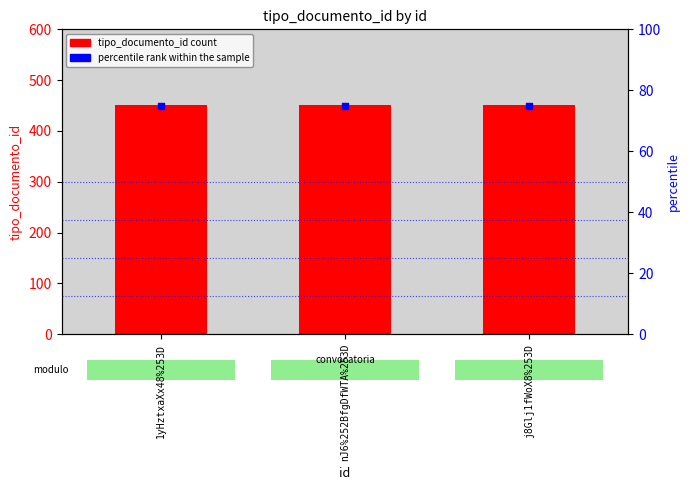

What is the total value across all series at 1yHztxaXx48%253D?

527